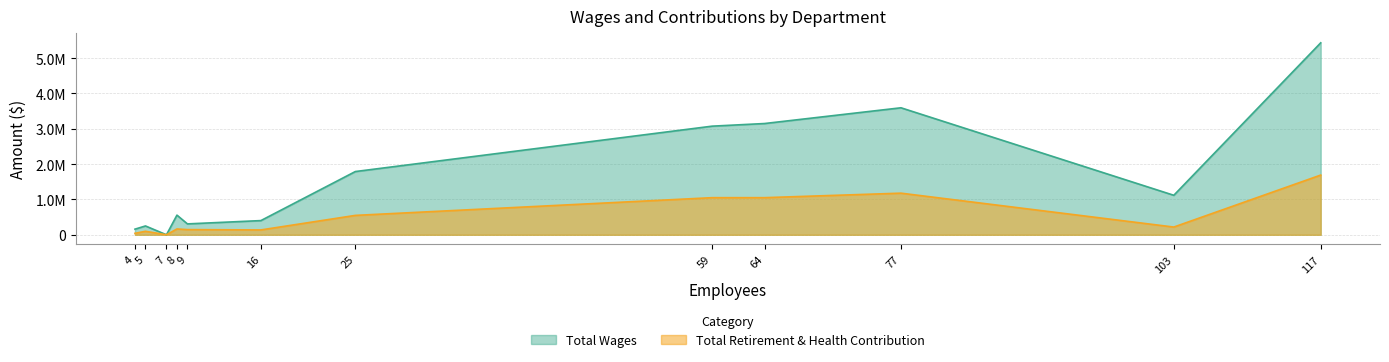

True or false: Total Retirement & Health Contribution and Total Wages intersect in this chart.

False